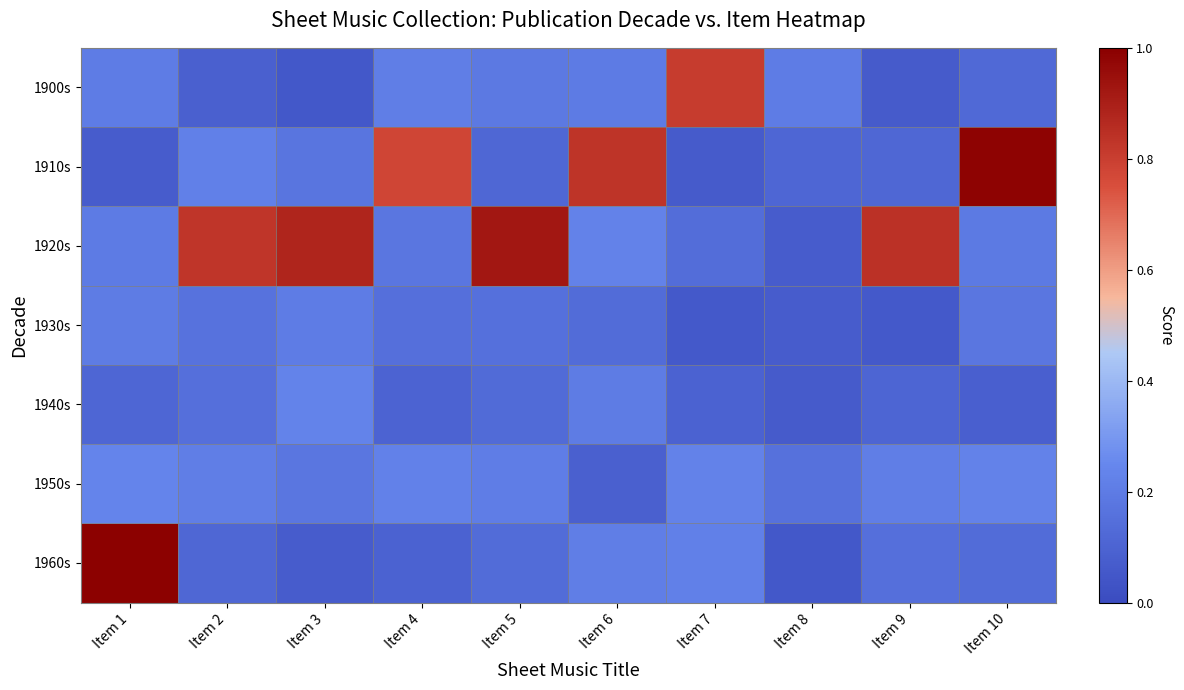

Reading left to right, what are all the values shown in this chart?

1900s: Item 1=0.2	Item 2=0.1	Item 3=0.1	Item 4=0.2	Item 5=0.2	Item 6=0.2	Item 7=0.8	Item 8=0.2	Item 9=0.1	Item 10=0.1
1910s: Item 1=0.1	Item 2=0.2	Item 3=0.2	Item 4=0.8	Item 5=0.1	Item 6=0.8	Item 7=0.1	Item 8=0.1	Item 9=0.1	Item 10=1.0
1920s: Item 1=0.2	Item 2=0.8	Item 3=0.9	Item 4=0.2	Item 5=0.9	Item 6=0.2	Item 7=0.1	Item 8=0.1	Item 9=0.8	Item 10=0.2
1930s: Item 1=0.2	Item 2=0.2	Item 3=0.2	Item 4=0.1	Item 5=0.2	Item 6=0.1	Item 7=0.1	Item 8=0.1	Item 9=0.1	Item 10=0.2
1940s: Item 1=0.1	Item 2=0.2	Item 3=0.2	Item 4=0.1	Item 5=0.1	Item 6=0.2	Item 7=0.1	Item 8=0.1	Item 9=0.1	Item 10=0.1
1950s: Item 1=0.2	Item 2=0.2	Item 3=0.2	Item 4=0.2	Item 5=0.2	Item 6=0.1	Item 7=0.2	Item 8=0.2	Item 9=0.2	Item 10=0.2
1960s: Item 1=1.0	Item 2=0.1	Item 3=0.1	Item 4=0.1	Item 5=0.1	Item 6=0.2	Item 7=0.2	Item 8=0.1	Item 9=0.2	Item 10=0.1